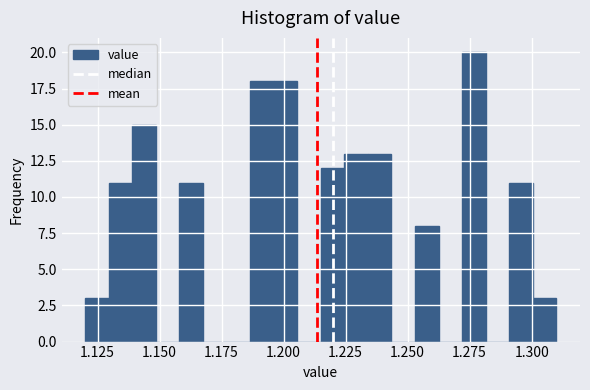

Around what value on the x-axis is the tallest bar? Give the approximate position of its centre, as read against the axis.

1.275